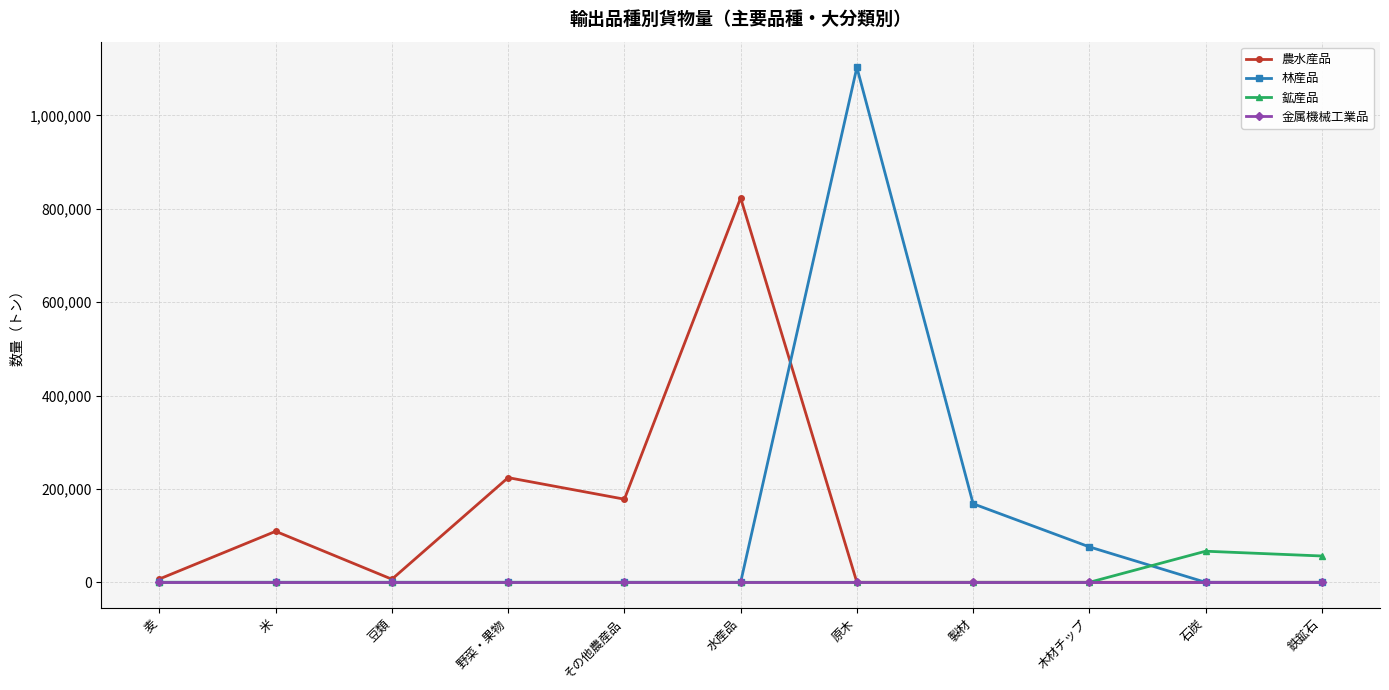

Which series has the largest range (max minus min)?

林産品